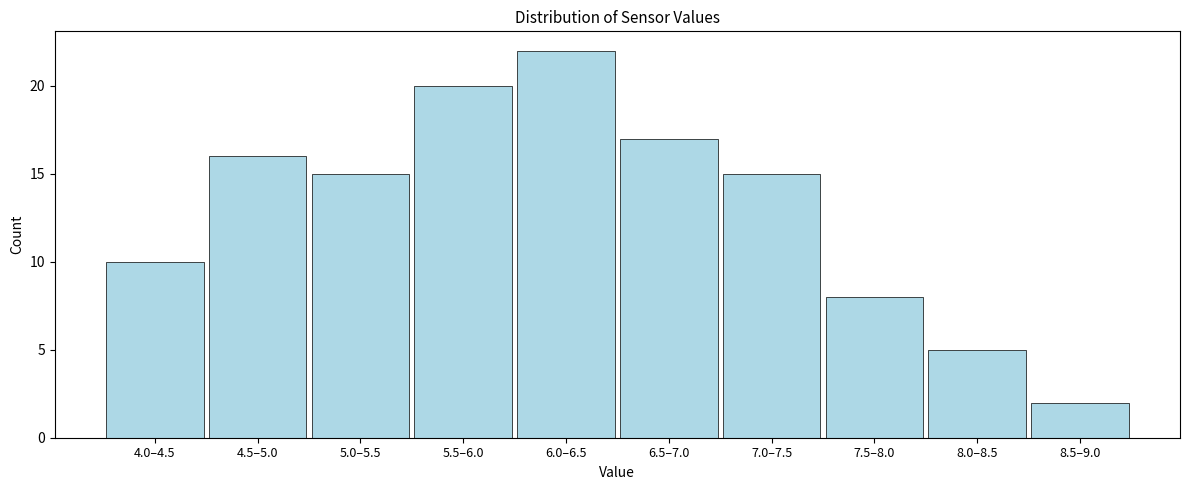

Reading left to right, what are all the values shown in this chart?

4.0–4.5=10	4.5–5.0=16	5.0–5.5=15	5.5–6.0=20	6.0–6.5=22	6.5–7.0=17	7.0–7.5=15	7.5–8.0=8	8.0–8.5=5	8.5–9.0=2